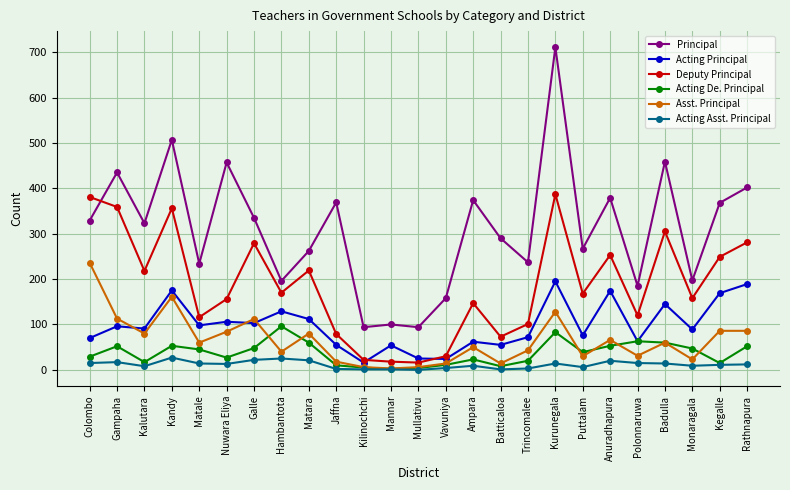

Between Nuwara Eliya and Mullativu, which series saw the biggest shift?

Principal